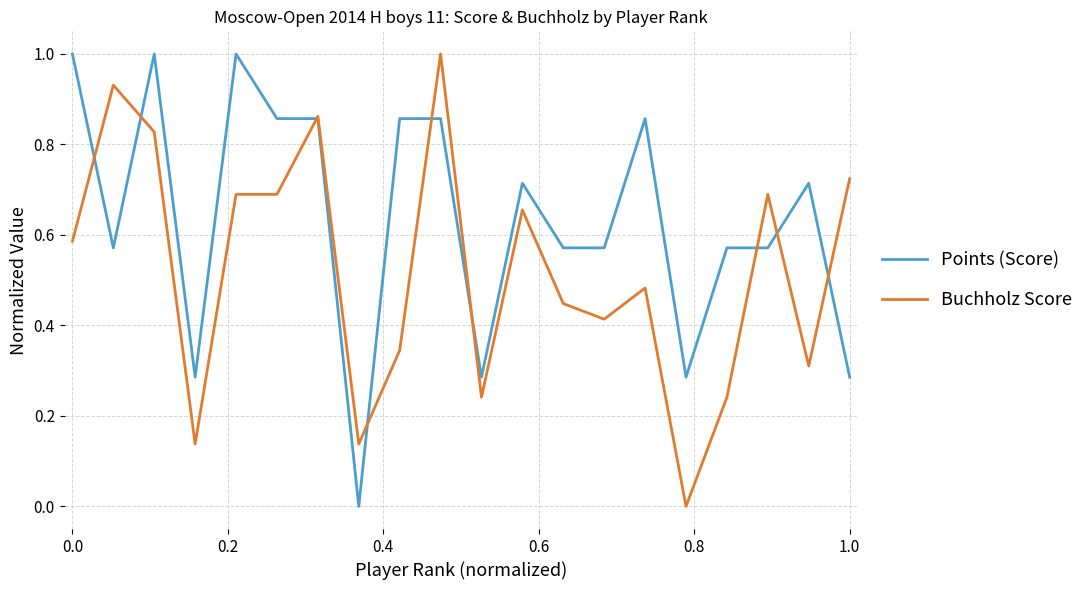

What is the greatest value displayed?

1.0